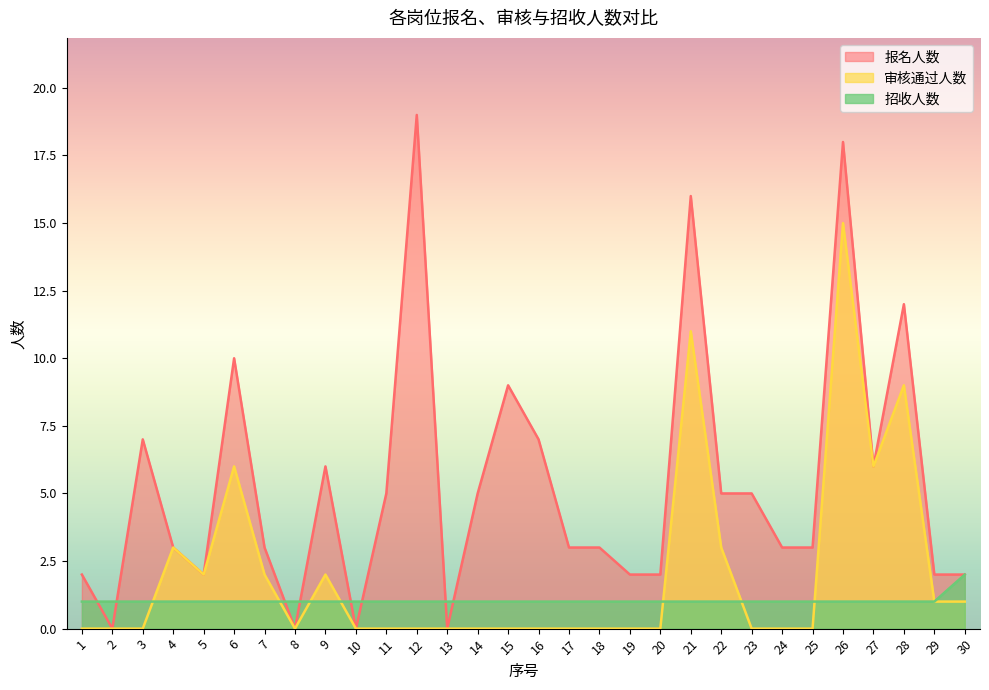

Between 16 and 28, which series saw the biggest shift?

审核通过人数